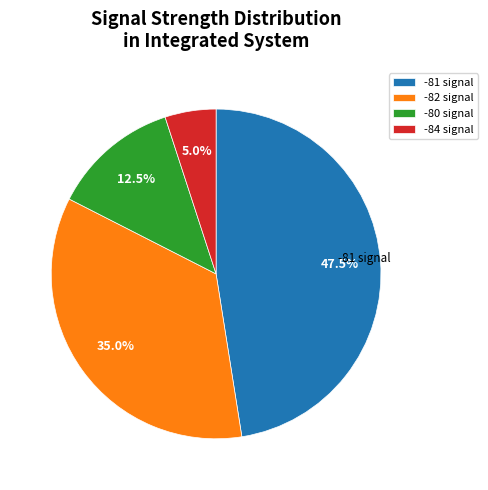

Is there a majority slice in this chart?

No